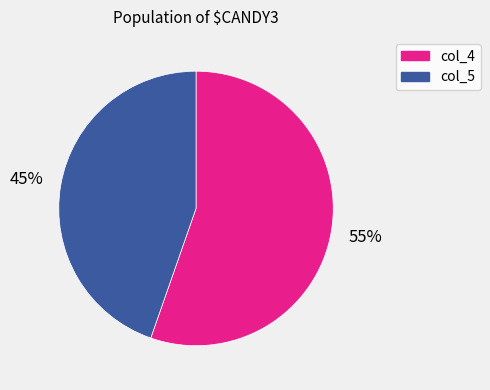

Which category has the smallest portion of the pie?

col_5